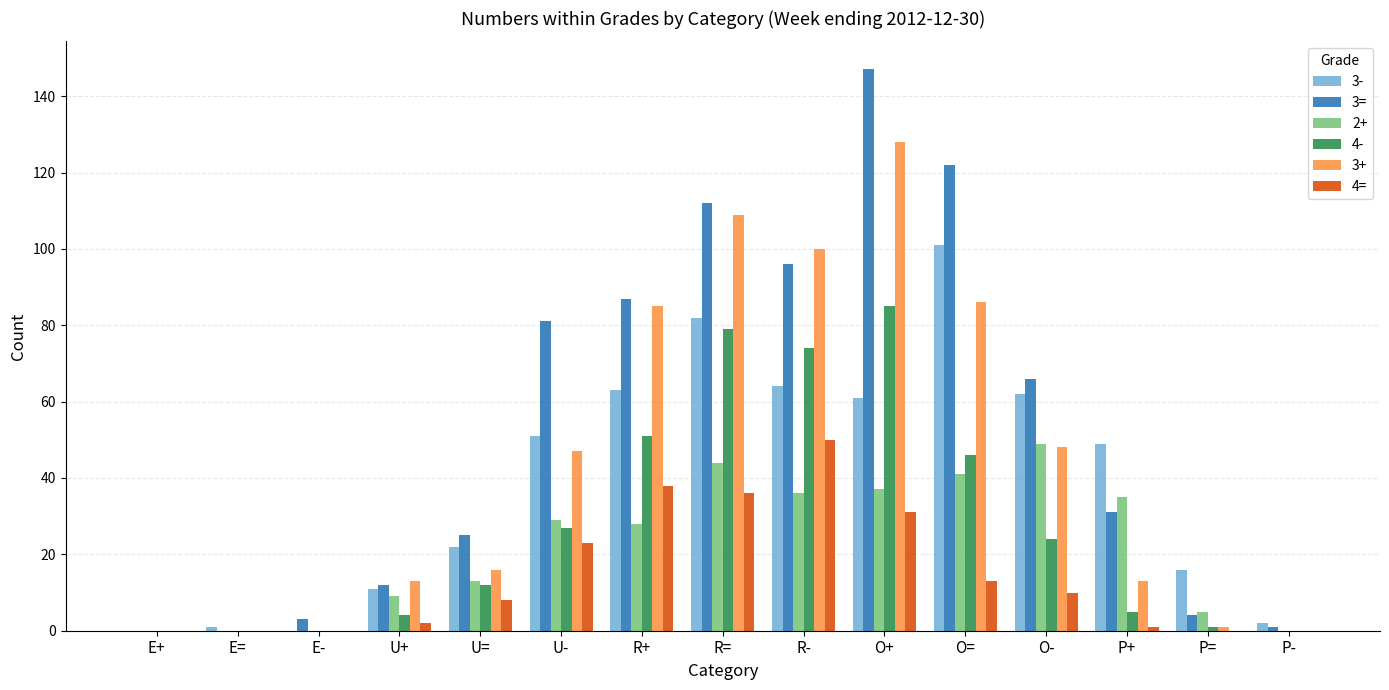

What is the greatest value displayed?

147